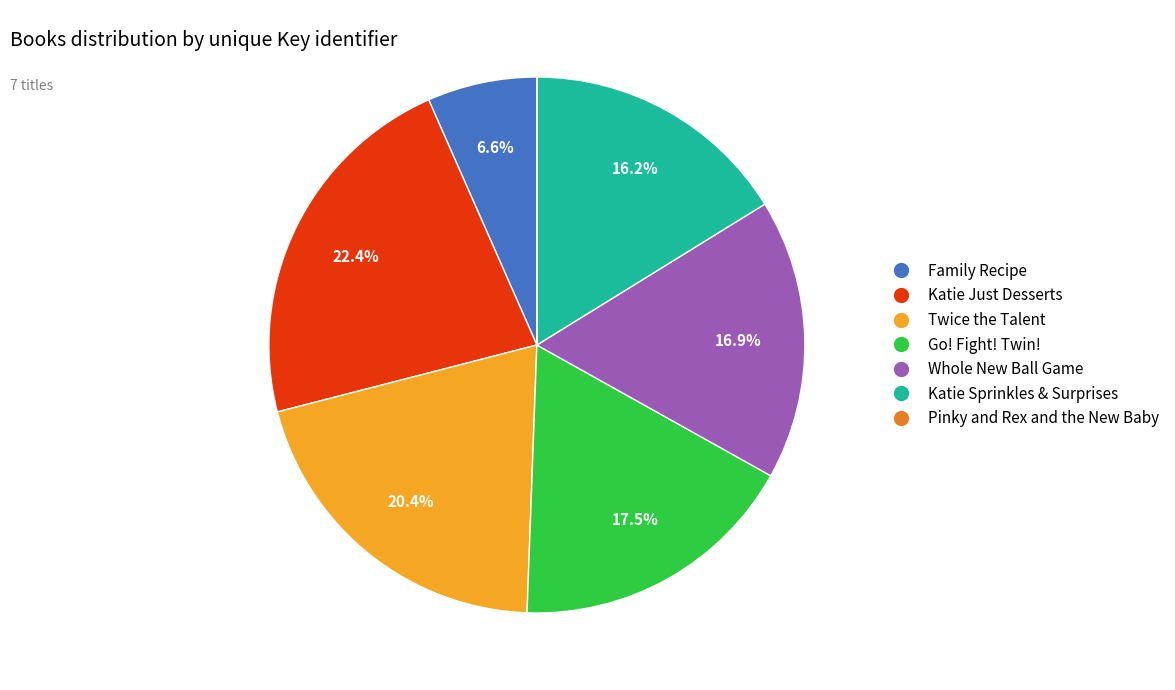

Which slice is the largest?

Katie Just Desserts